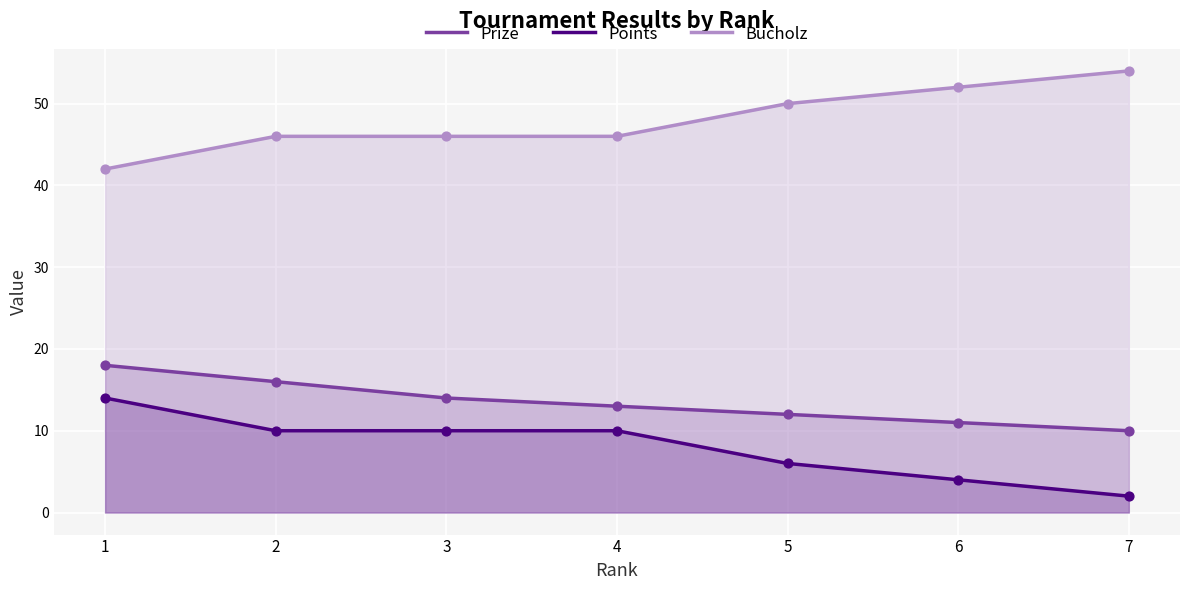

What are all the series names shown in the legend?

Prize, Points, Bucholz